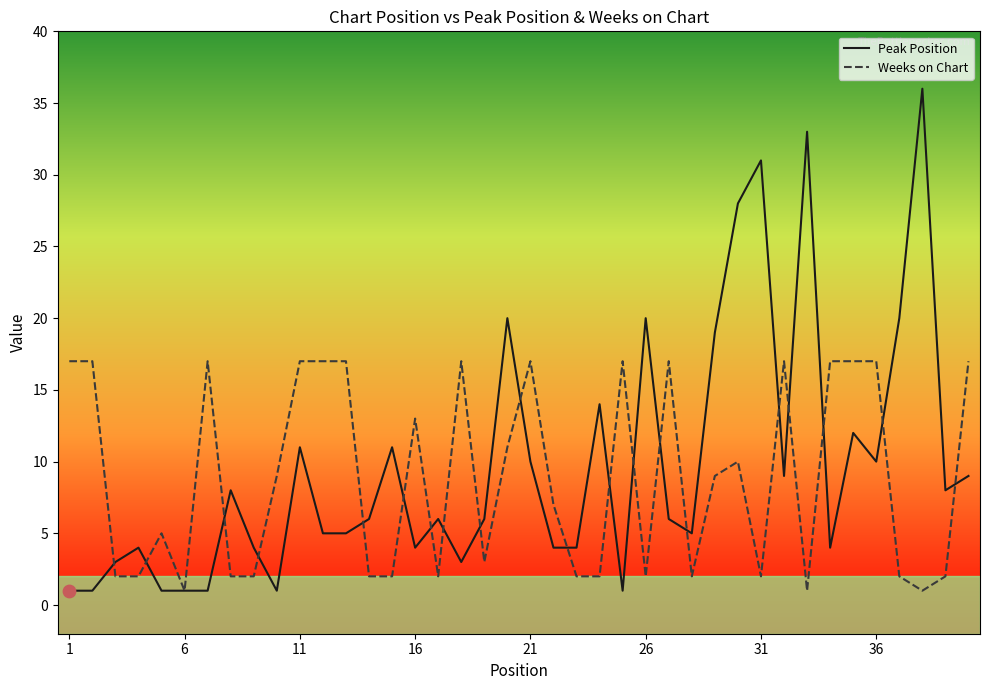

Which series has the widest spread of values?

Peak Position